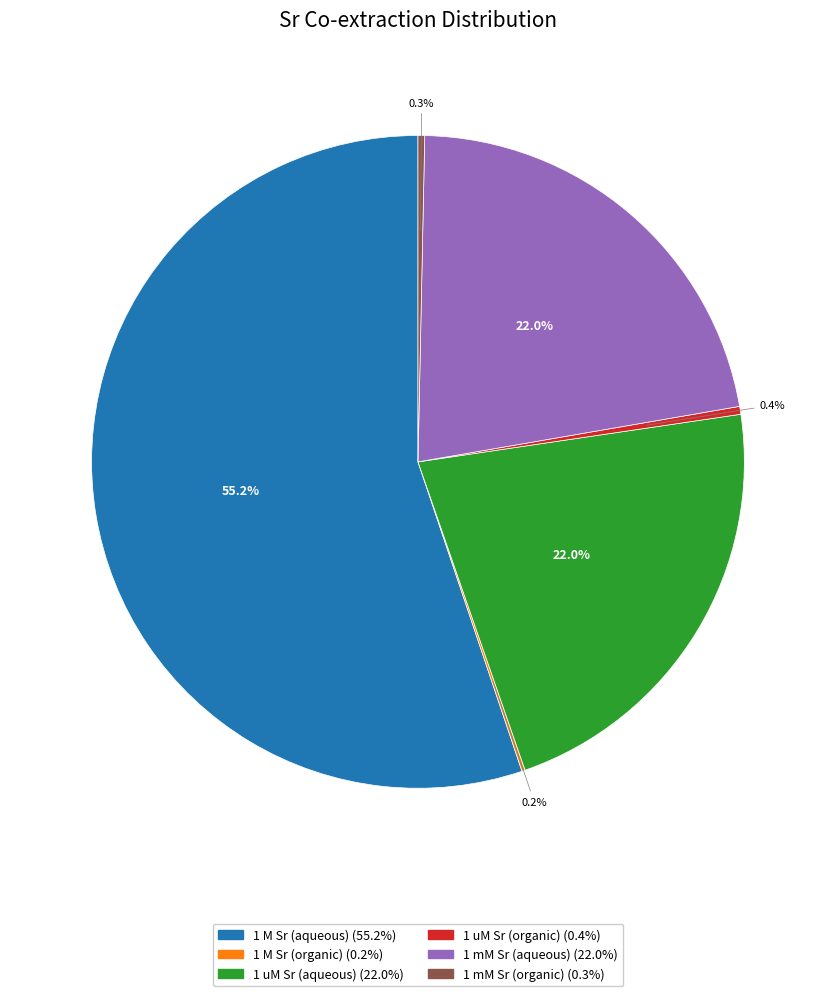

To the nearest percent, what is the combined percentage of 1 uM Sr (aqueous) and 1 M Sr (aqueous)?

77%